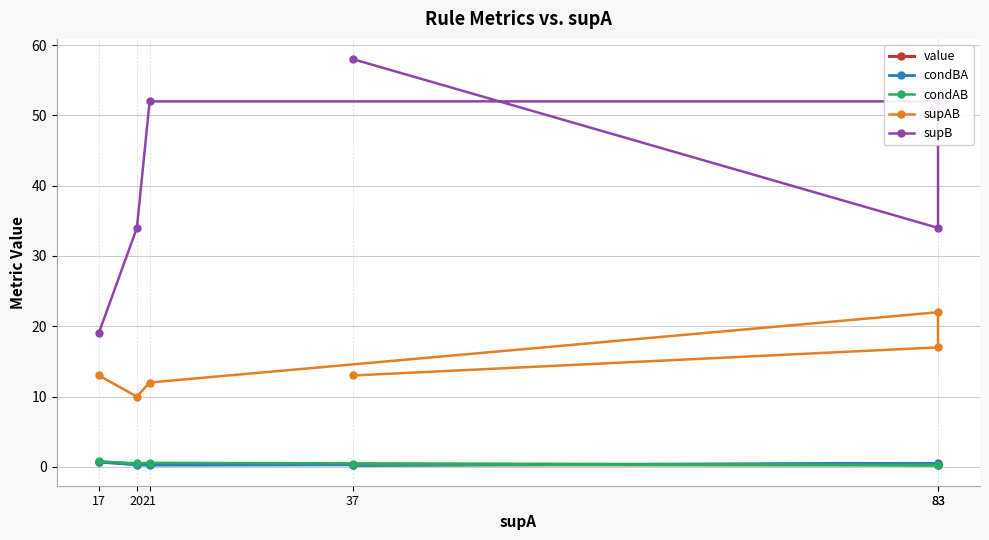

What is the sum of the condAB values at 21 and 37?

0.9